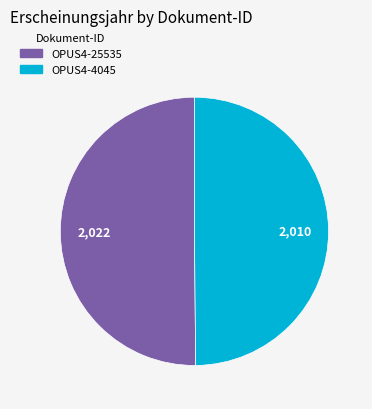

How many segments does this pie chart have?

2